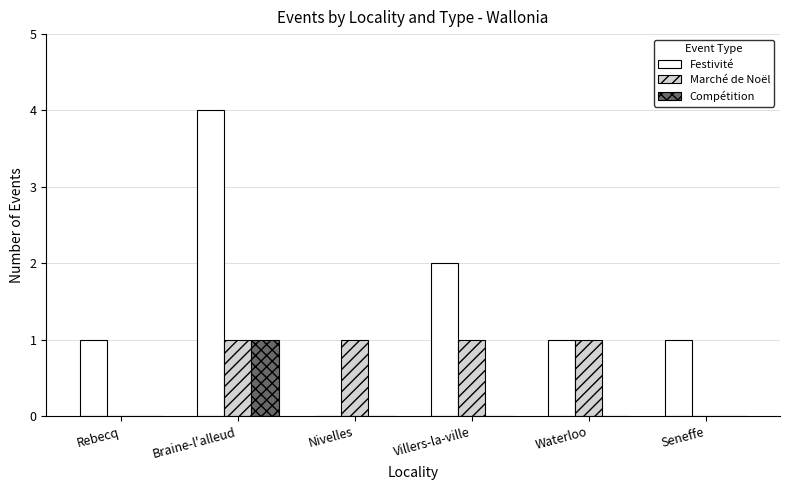

Which series changed the most between Braine-l'alleud and Nivelles?

Festivité